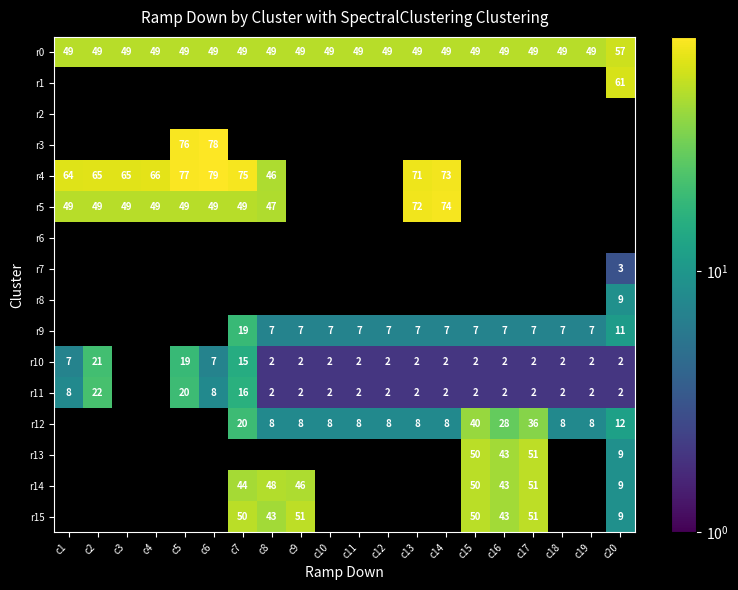

At how many categories does at least one series exceed 52?

10